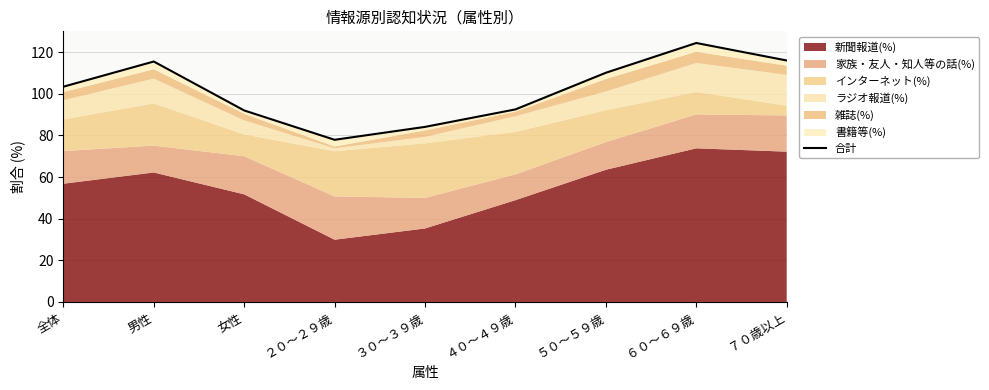

What is the difference between the second highest and second lowest values?

31.9